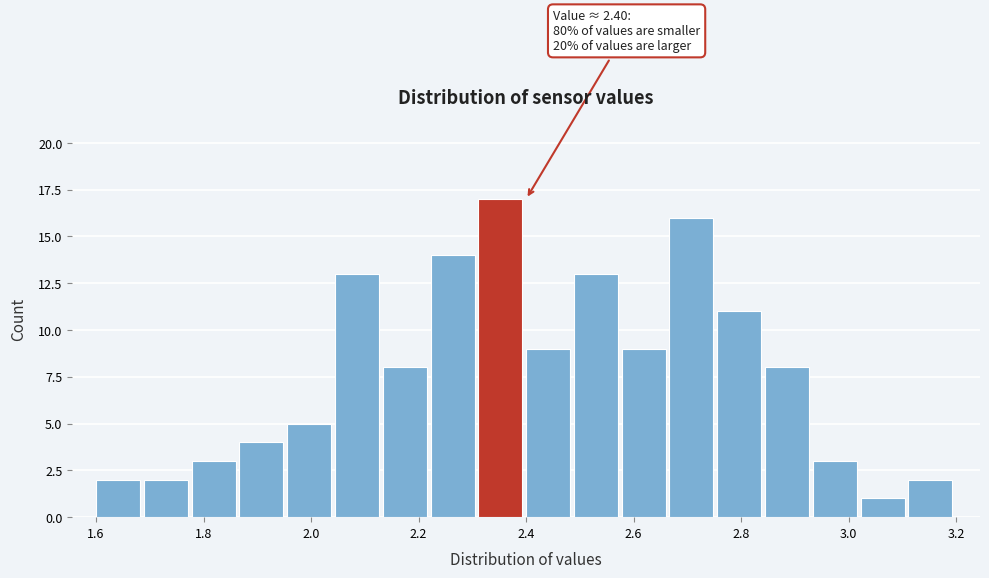

Which range on the x-axis has the tallest bar?

2.32 to 2.40